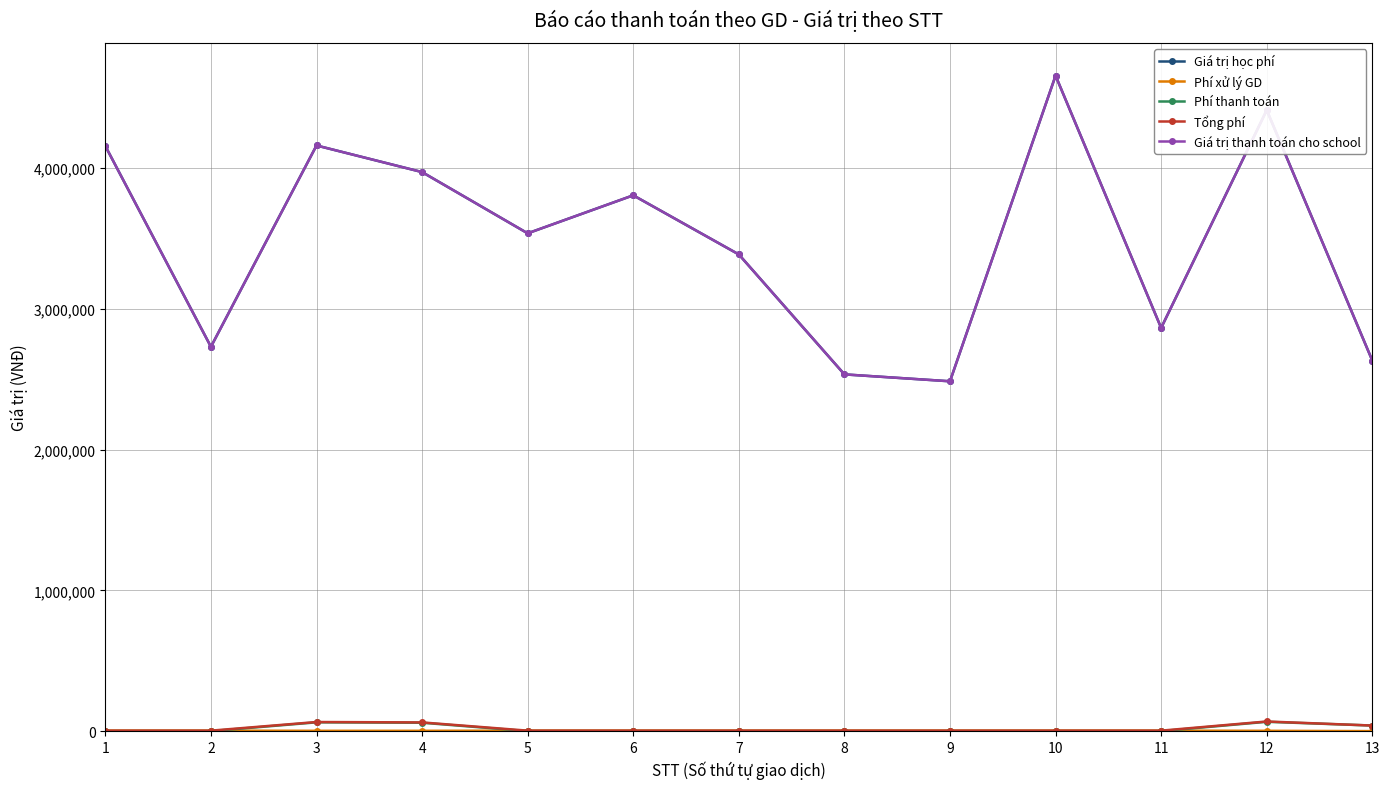

Is this an area chart (filled region under the line)?

No